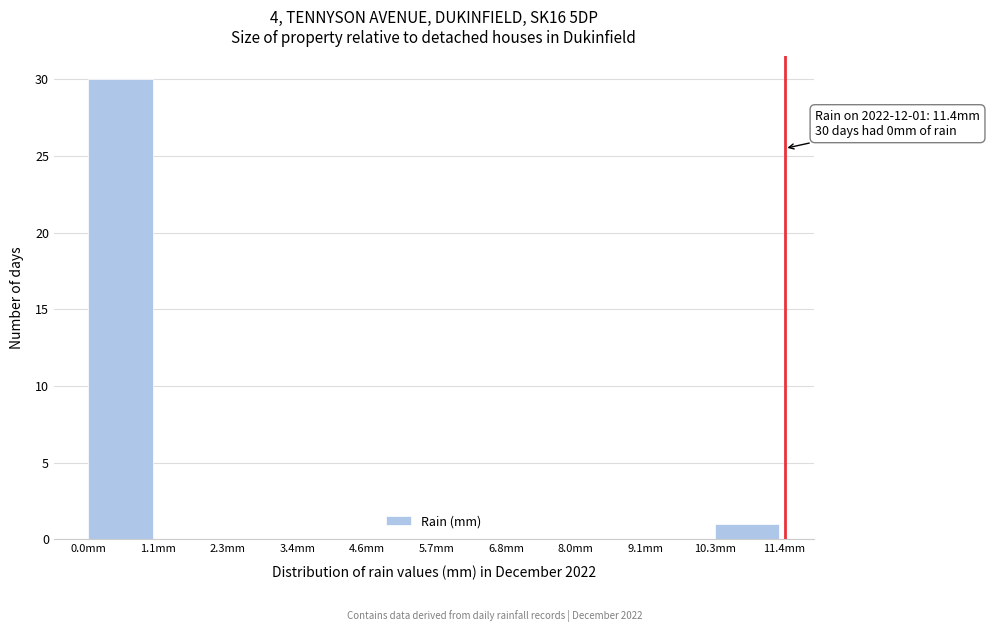

Over which range of the x-axis is the bar tallest?

0.00 to 1.14